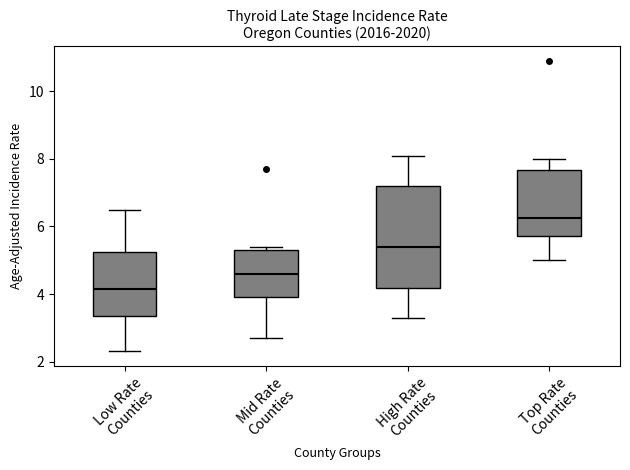

Reading left to right, transcribe this box plot: for each box, give where its median line is, the range the box spans, and where its two whiskers end, as read against the y-axis. The values are not printed on the chart, so give them approximately, as read against the axis.

Low Rate Counties: median 4.2, box 3.4 to 5.2, whiskers 2.4 to 6.6
Mid Rate Counties: median 4.6, box 4.0 to 5.4, whiskers 2.8 to 5.4 (just above the box's upper edge)
High Rate Counties: median 5.4, box 4.2 to 7.2, whiskers 3.4 to 8.2
Top Rate Counties: median 6.2, box 5.8 to 7.6, whiskers 5.0 to 8.0